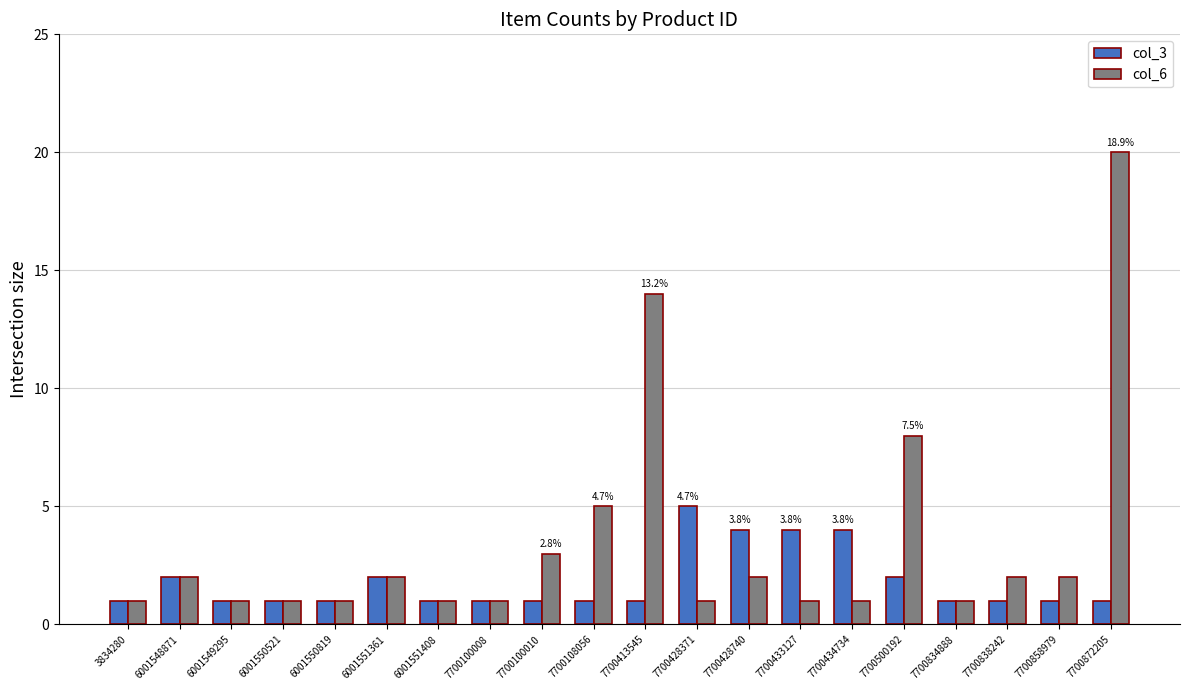

What is the total value across all series at 6001551408?

2